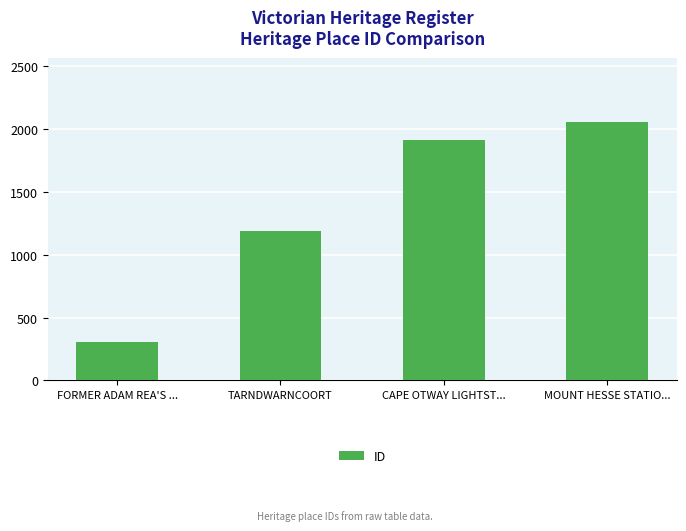

Which label corresponds to the smallest value in the chart?

FORMER ADAM REA'S ...